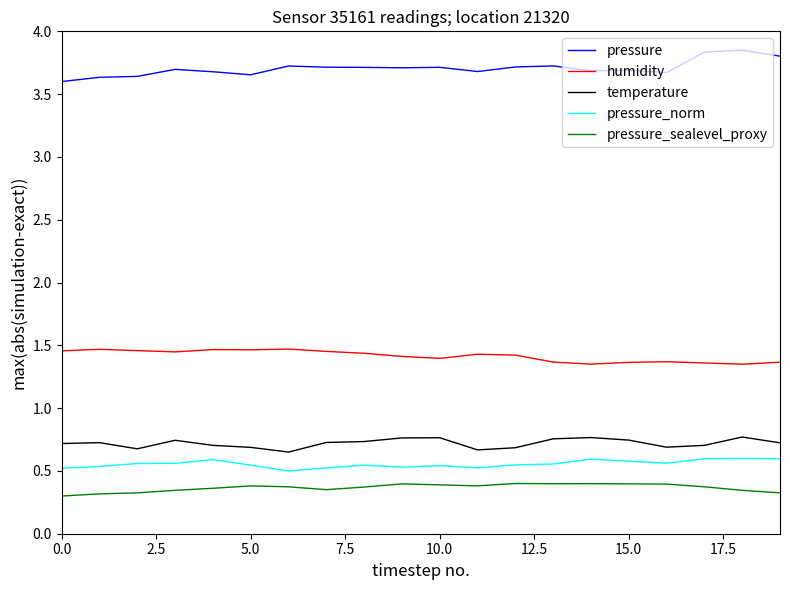

Which series has the largest total across all categories?

pressure